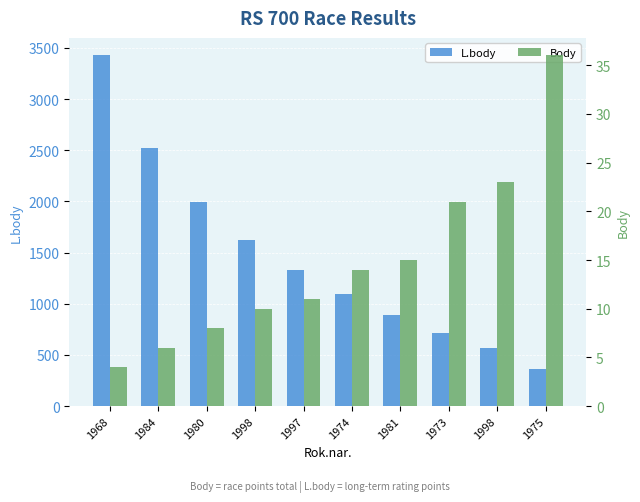

What is the difference between the highest and lowest values at 1981?

877